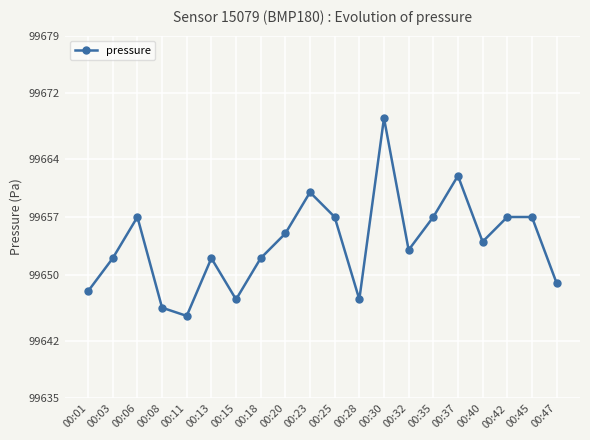

What value does the data have at 00:28?

99647